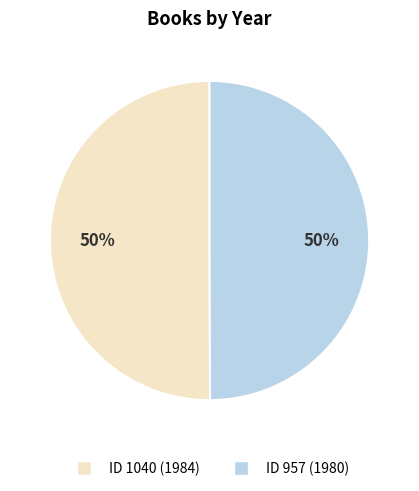

To the nearest percent, what is the average slice percentage?

50%